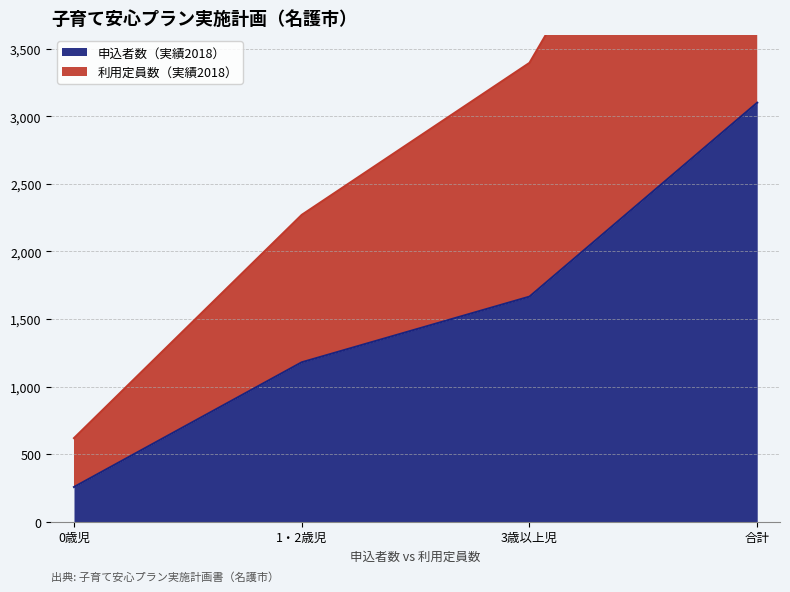

Rank the categories by 利用定員数（実績2018） value from highest to lowest.

合計, 3歳以上児, 1・2歳児, 0歳児